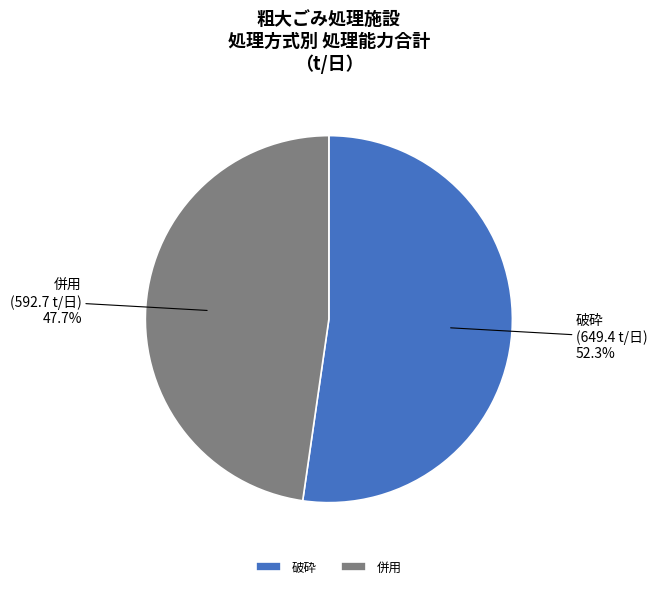

The 併用 slice represents 11% of the pie. True or false?

False